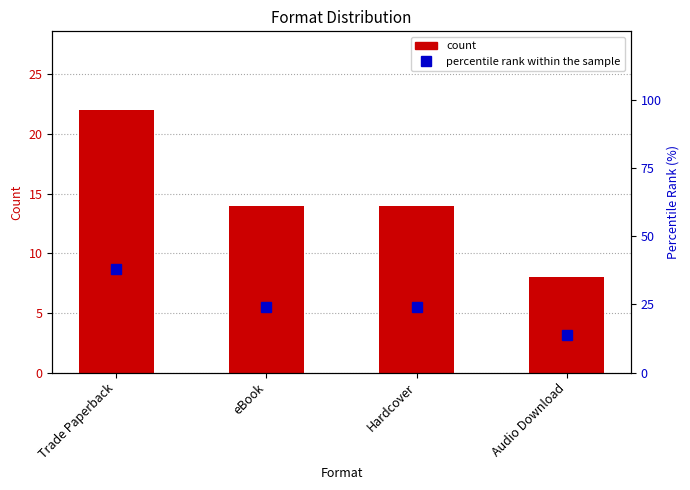

What is the maximum value for percentile rank within the sample?

37.9